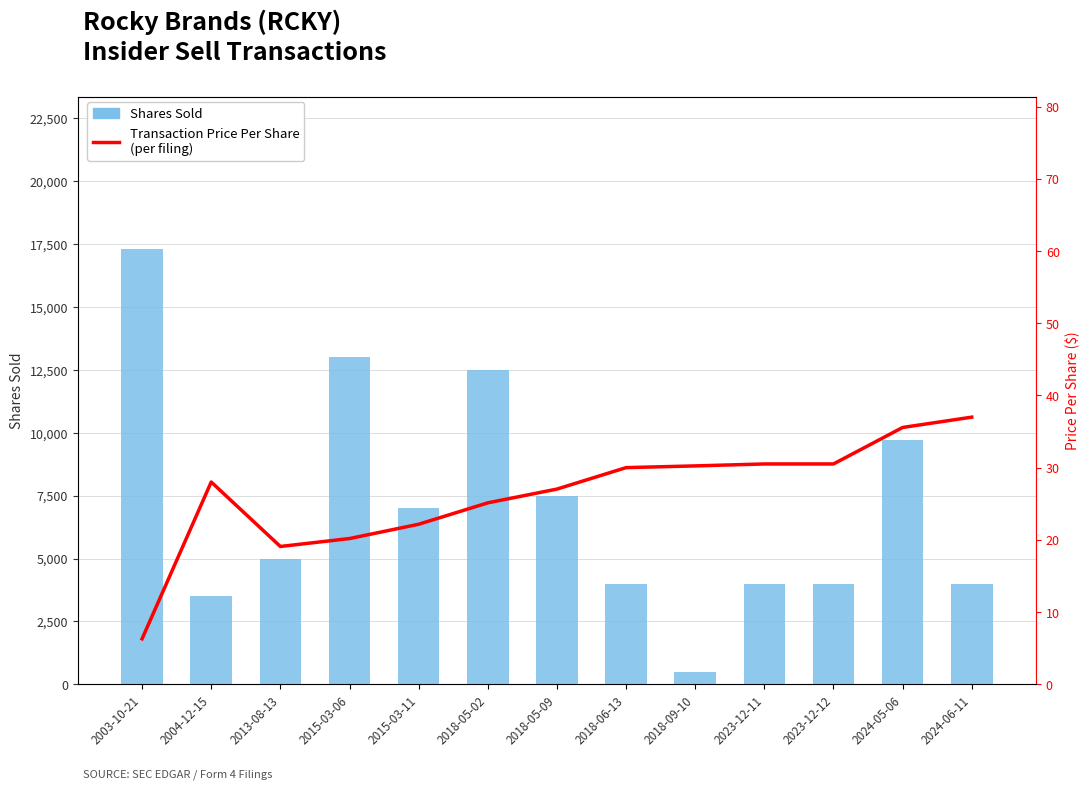

What is the difference between the second highest and minimum values in the Transaction Price Per Share
(per filing) series?

29.3